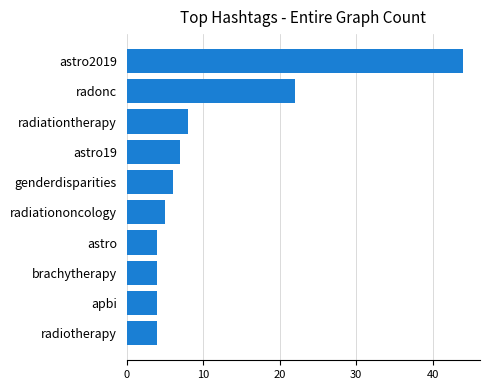

What is the label of the 2nd bar from the top?

radonc